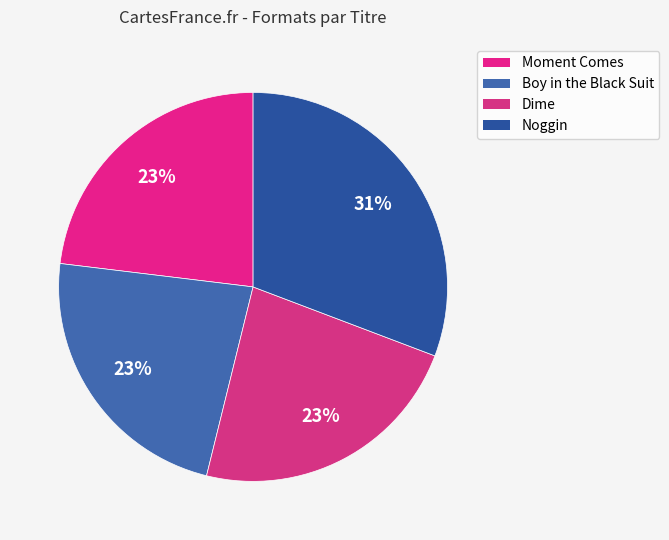

Does Dime account for over 50% of the chart?

No